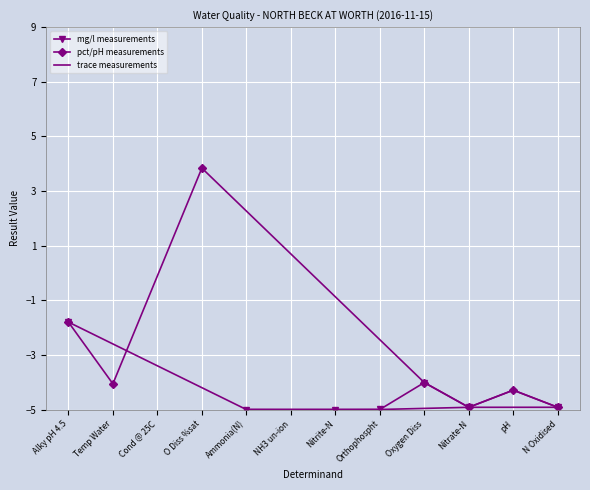

What is the approximate value of pct/pH measurements at O Diss %sat?

3.8